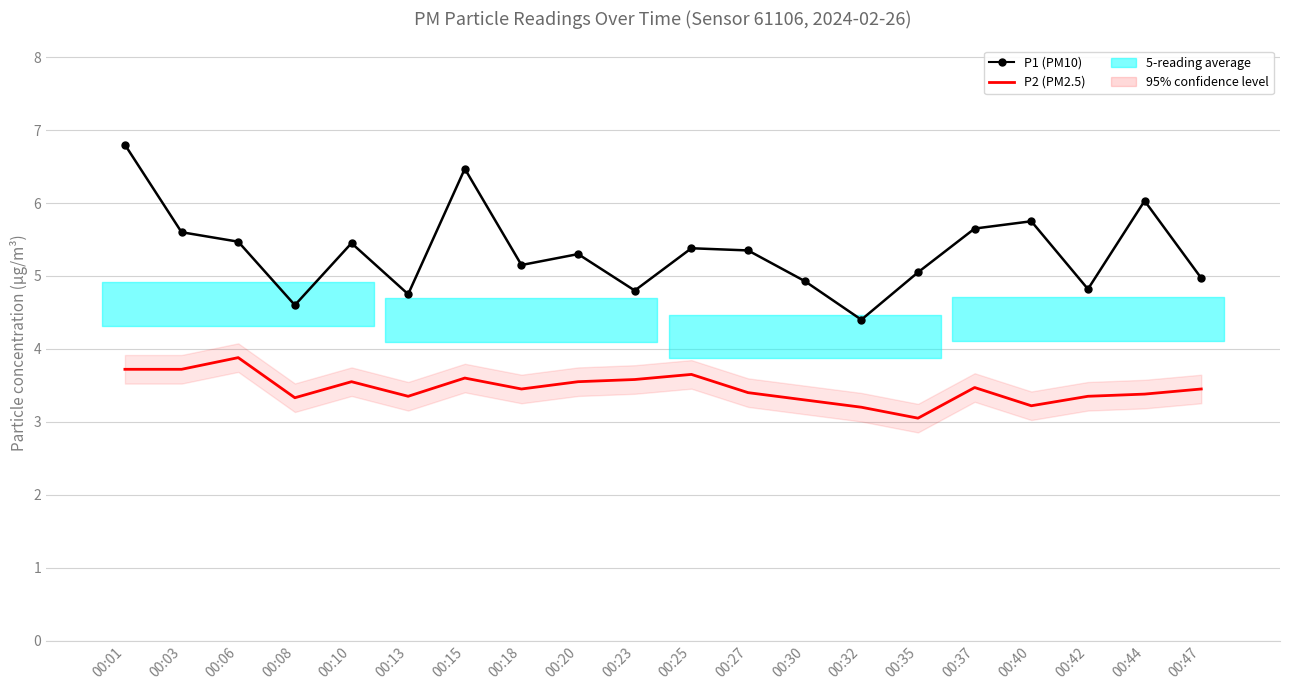

What is the sum of all P2 (PM2.5) values?

69.2